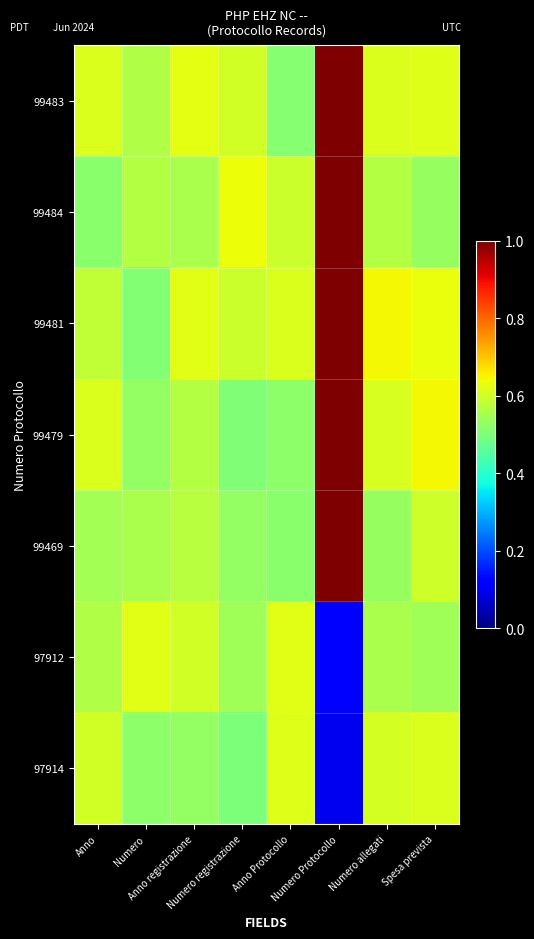

At how many categories does at least one series exceed 0?

8